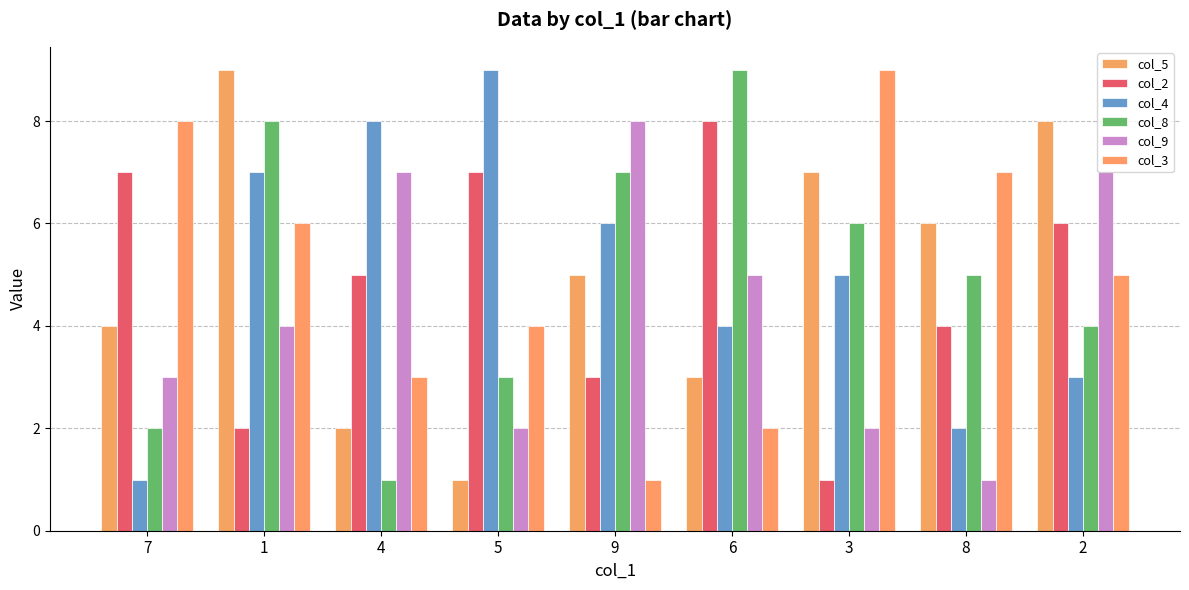

Count the col_5 values in the range 3 to 7.

5